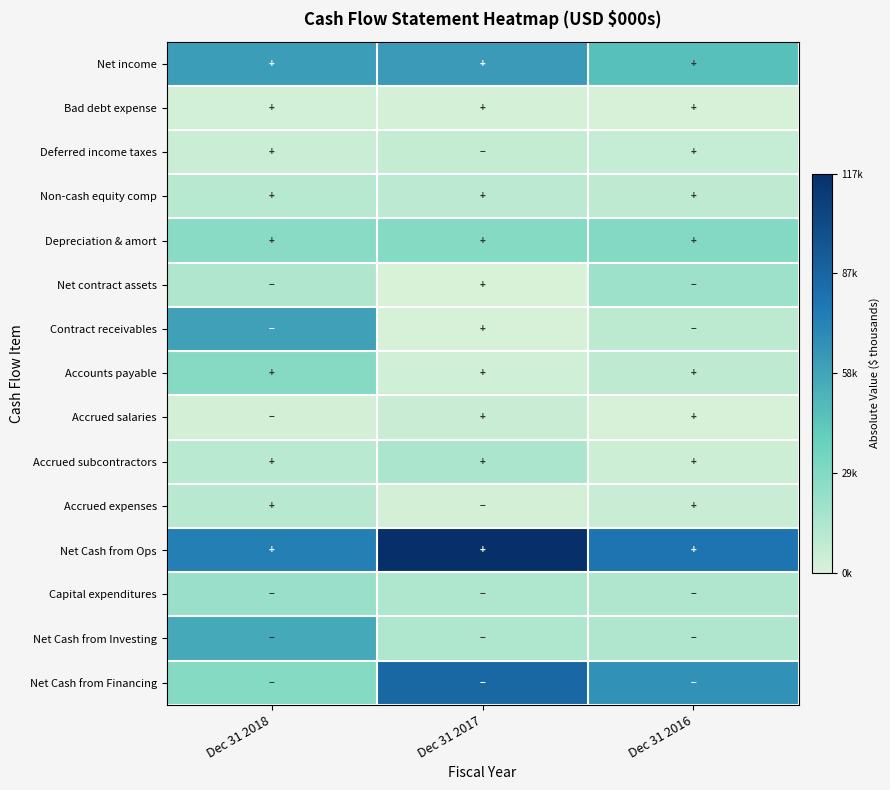

Count the number of data series in this chart.

15